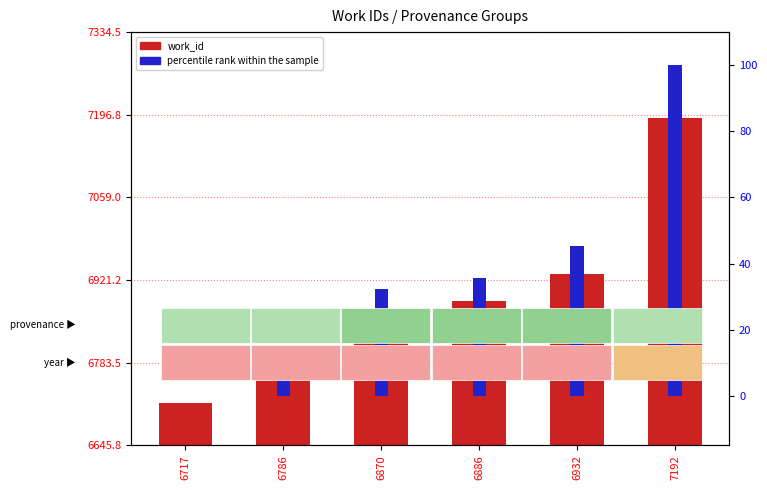

What is the difference between the maximum and minimum values in the percentile rank within the sample series?

100.0